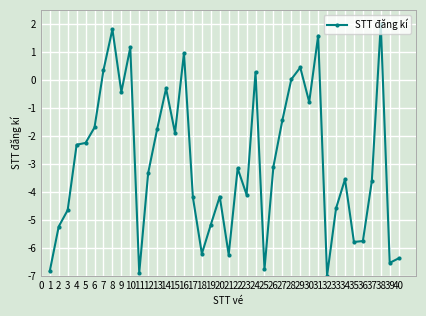

Does the chart display data point markers on the line(s)?

Yes